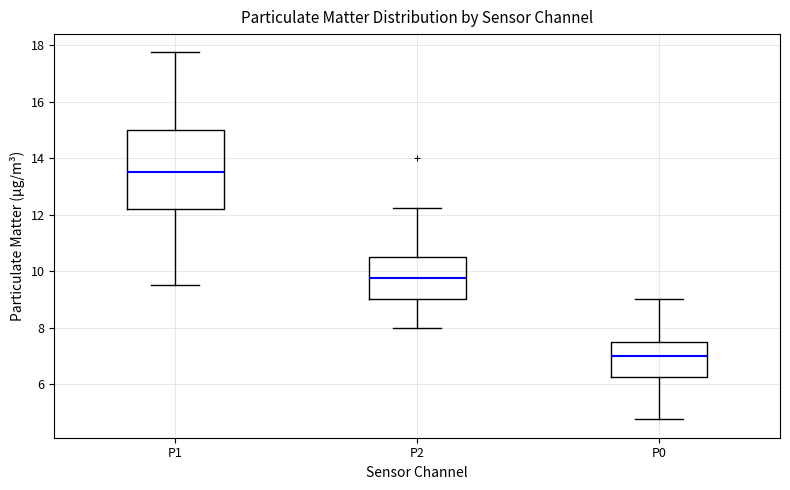

Reading left to right, transcribe this box plot: for each box, give where its median line is, the range the box spans, and where its two whiskers end, as read against the y-axis. The values are not printed on the chart, so give them approximately, as read against the axis.

P1: median 13.6, box 12.2 to 15.0, whiskers 9.6 to 17.8
P2: median 9.8, box 9.0 to 10.6, whiskers 8.0 to 12.2
P0: median 7.0, box 6.2 to 7.6, whiskers 4.8 to 9.0